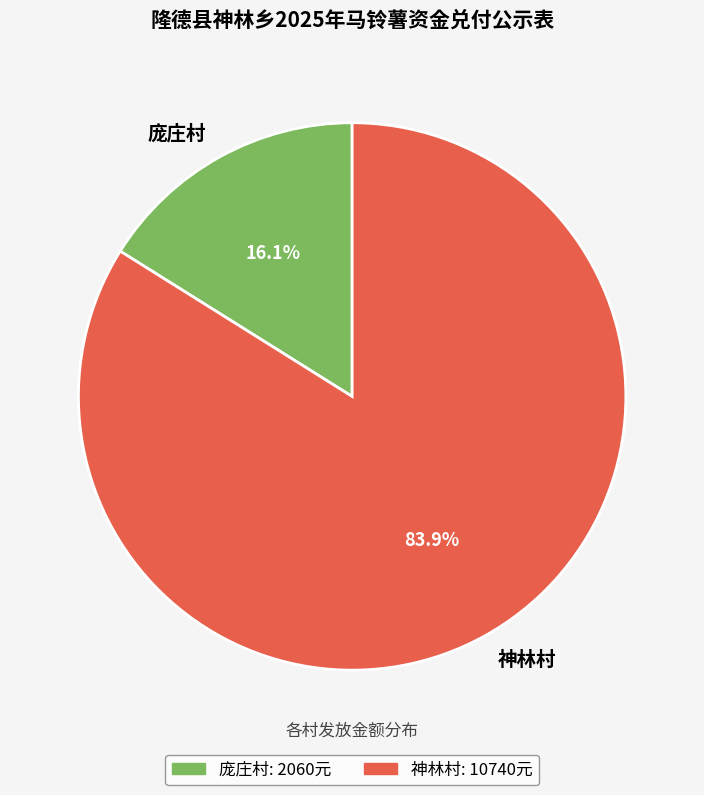

Between 庞庄村 and 神林村, which is larger?

神林村